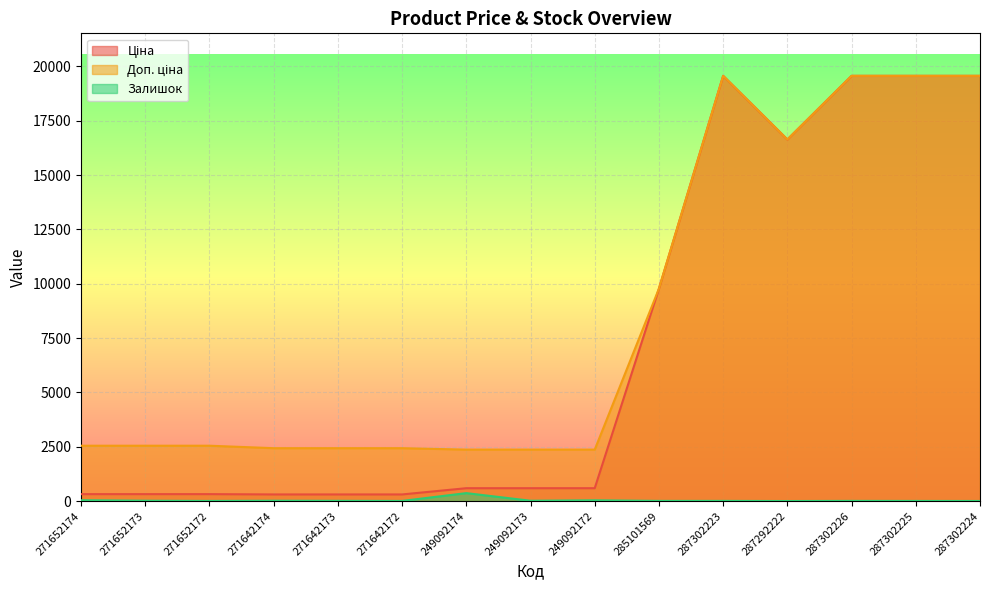

What is the difference between the Залишок values at 271642174 and 249092174?

351.0